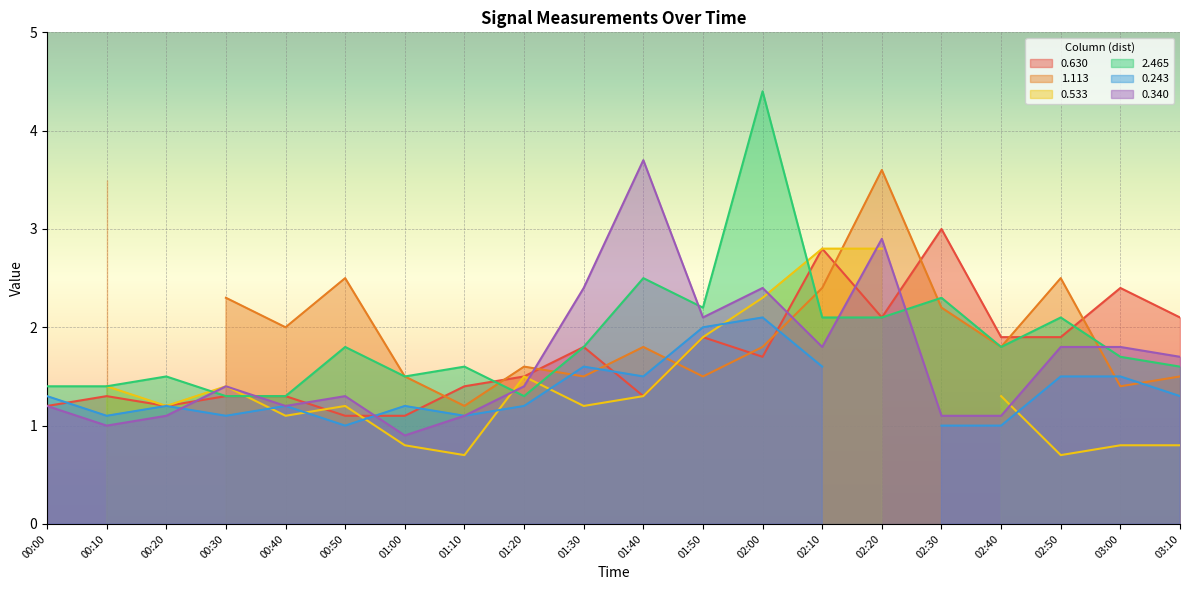

Where is the first local minimum for 0.340?

00:10